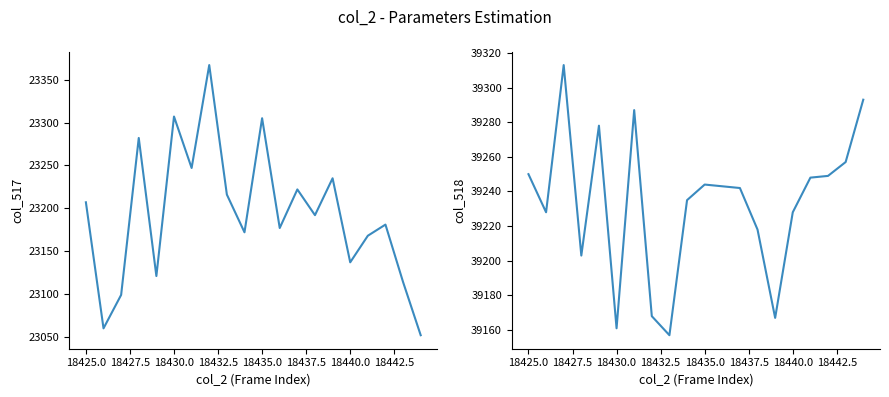

True or false: col_517 has more than 1 points higher than both neighbors.

True